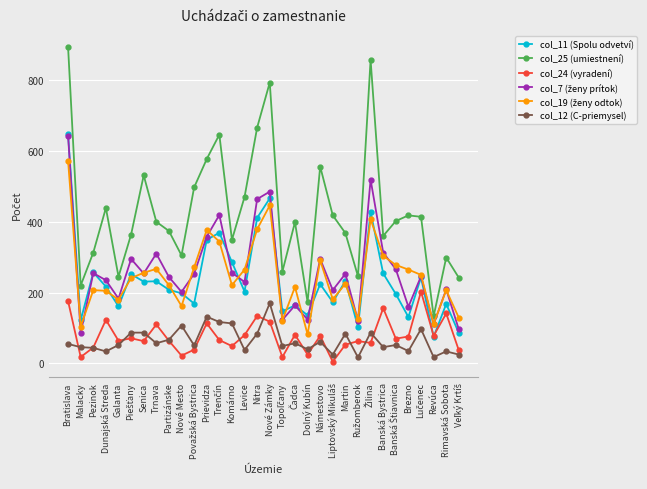

How many distinct data groups are displayed?

6